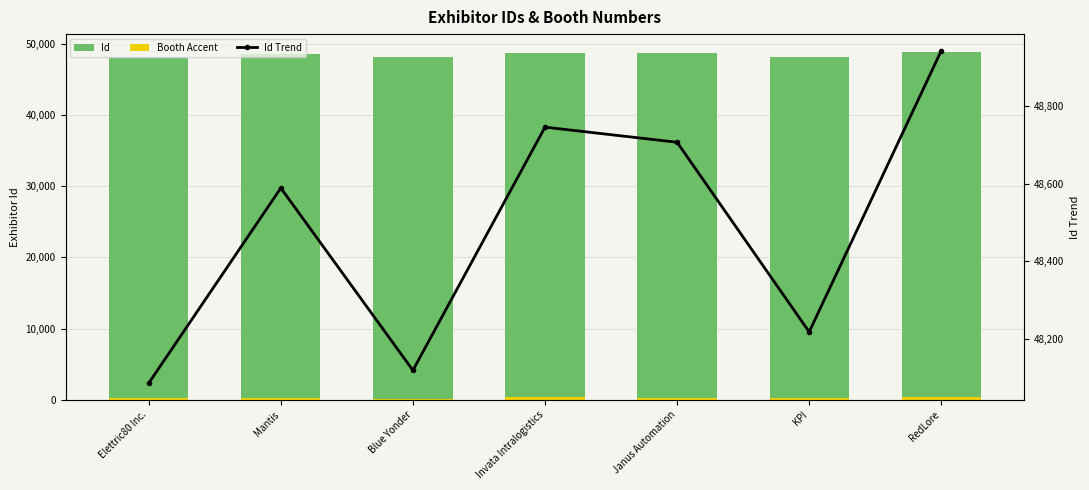

Rank the categories by Booth Accent value from highest to lowest.

Invata Intralogistics, RedLore, Mantis, Janus Automation, Elettric80 Inc., KPI, Blue Yonder